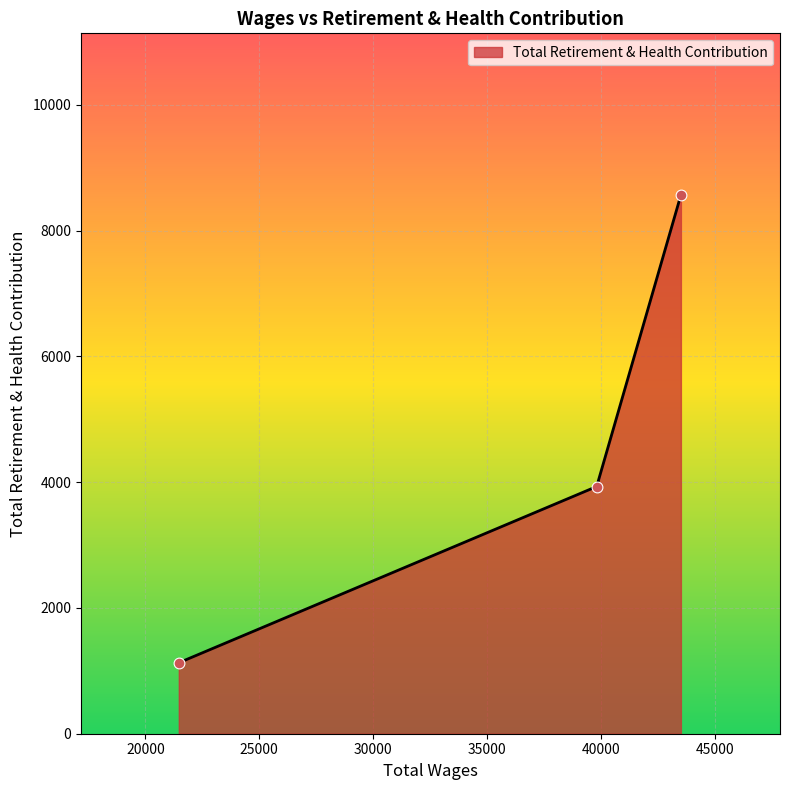

What is the maximum value shown in the chart?

8565